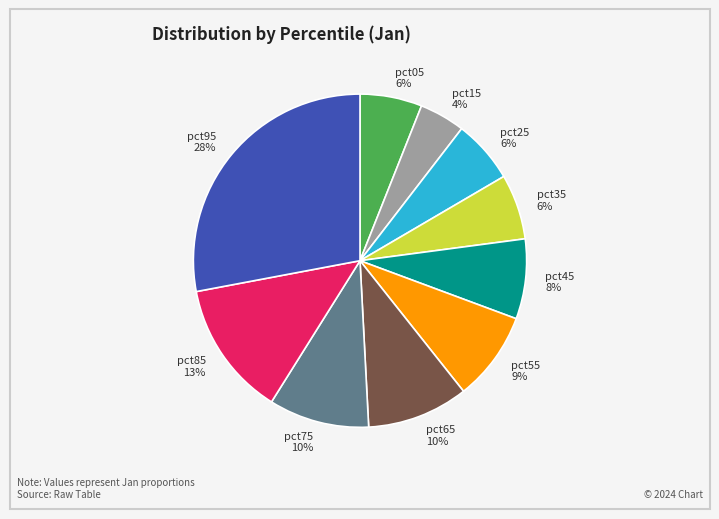

Between pct95 28% and pct05 6%, which is larger?

pct95 28%